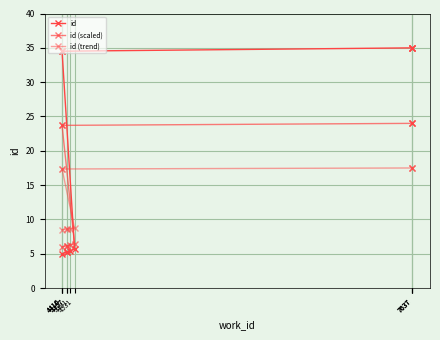

Is the value of id (trend) at 4491 greater than the value of id at 4531?

Yes